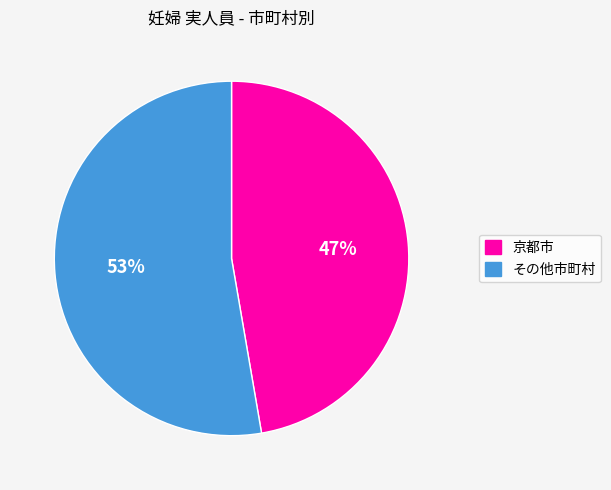

Is there a majority slice in this chart?

Yes